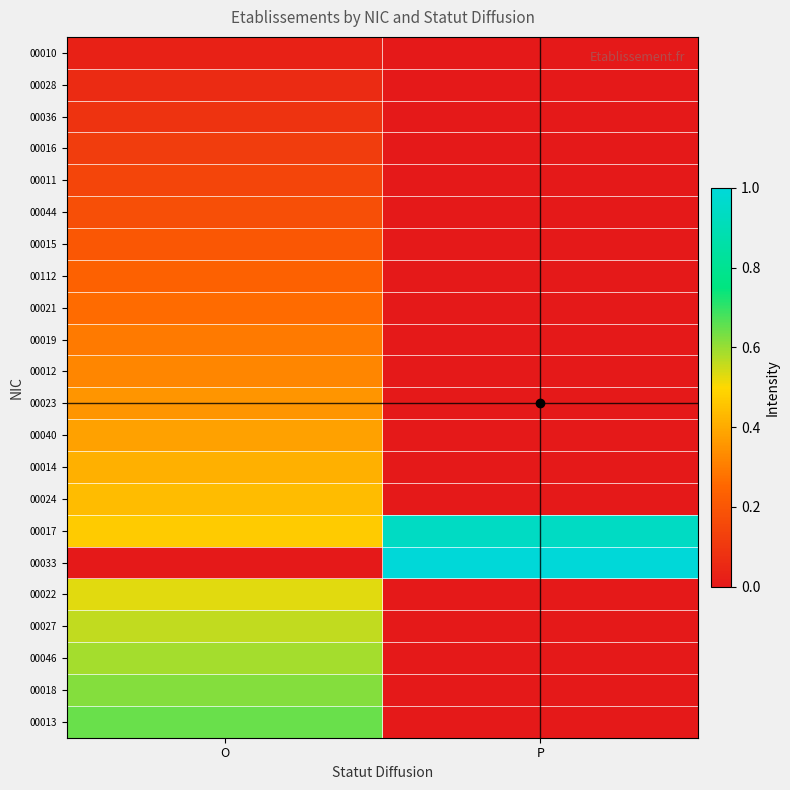

Between O and P, which is larger?

O